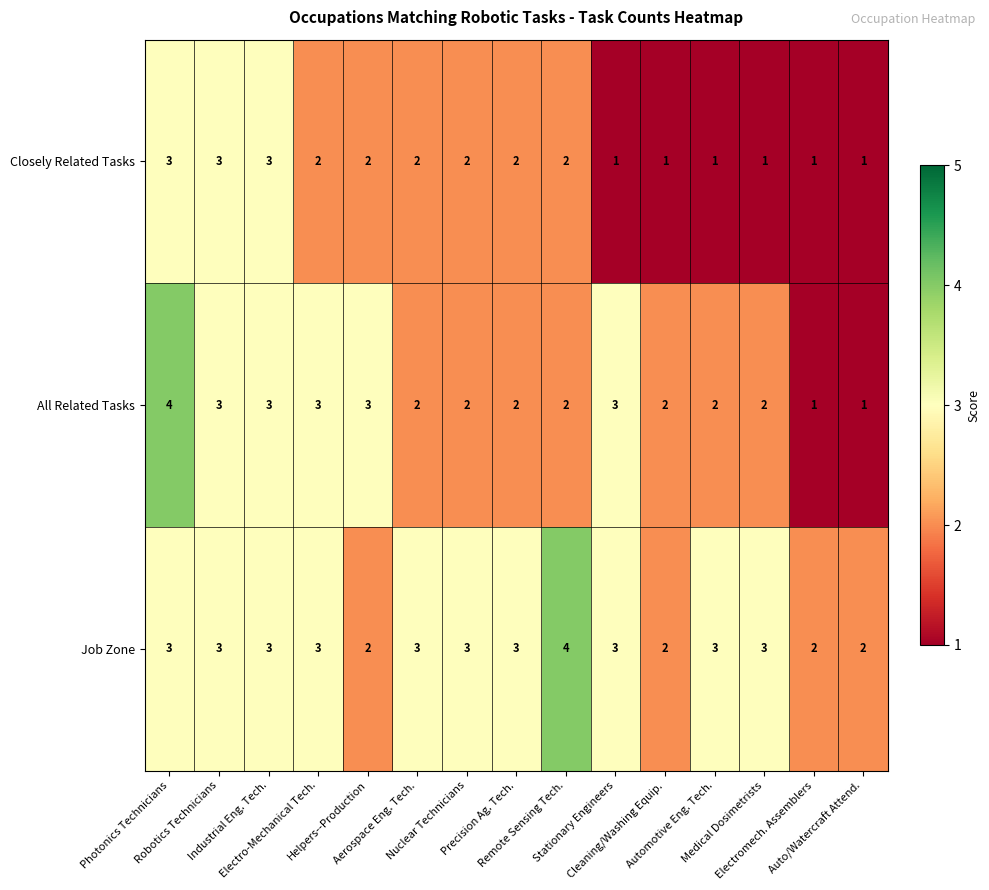

Which series has the widest spread of values?

All Related Tasks